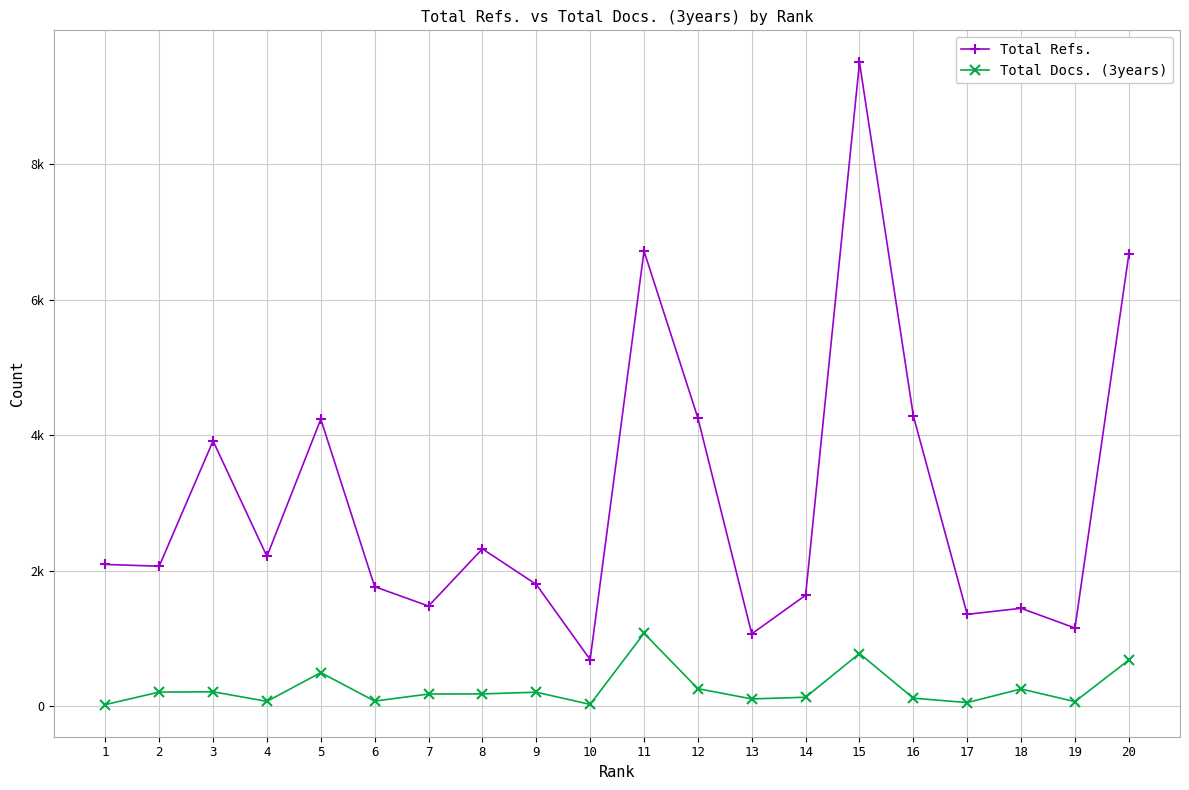

What is the difference between the second highest and minimum values in the Total Docs. (3years) series?

754